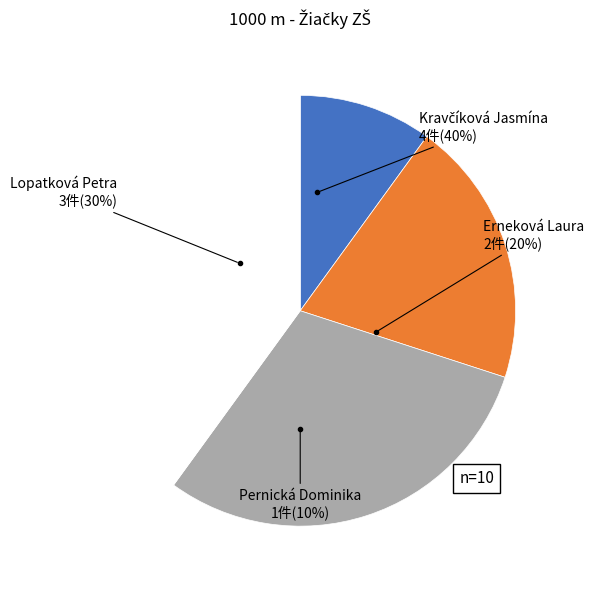

Which category has the biggest portion of the pie?

Kravčíková Jasmína